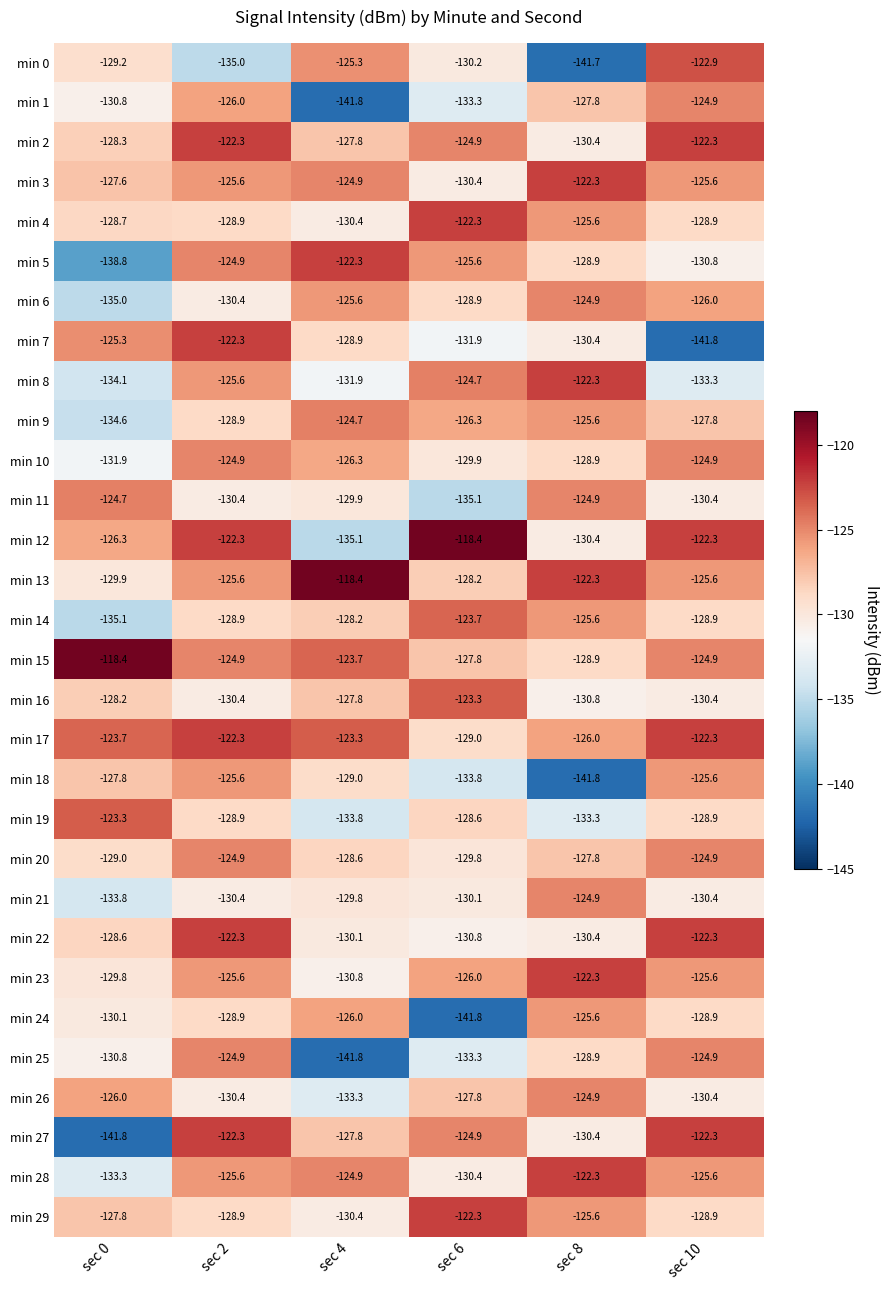

At which category is the sum across all series the highest?

sec 2